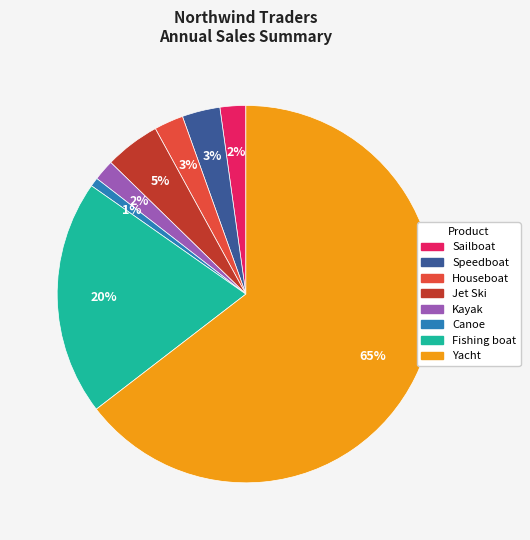

To the nearest percent, what is the combined percentage of Jet Ski and Speedboat?

8%